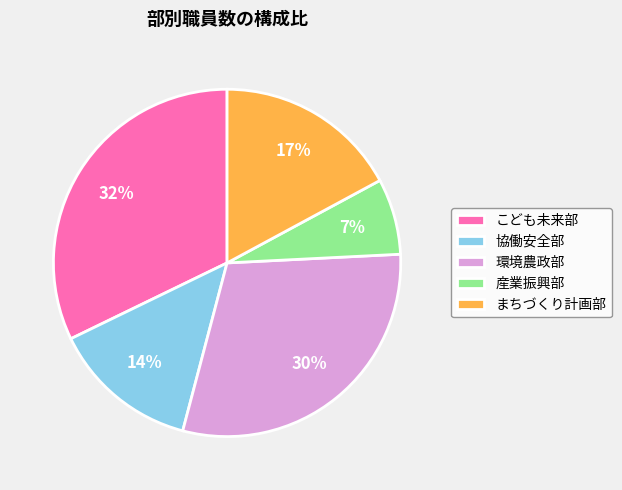

Is the sum of まちづくり計画部 and 産業振興部 greater than half?

No